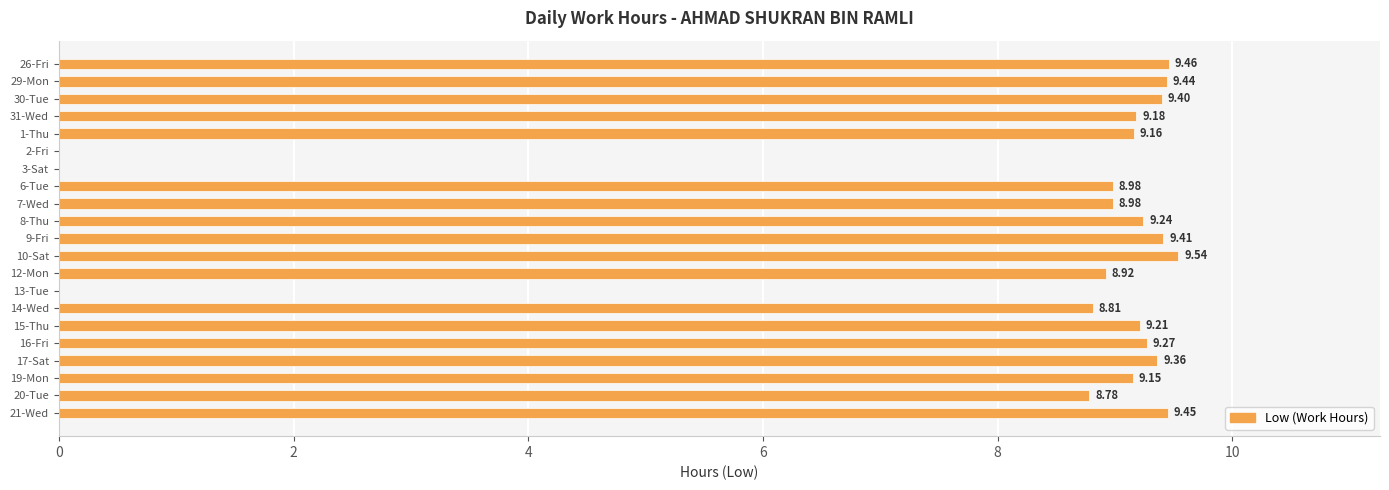

What is the sum of the values at 16-Fri and 1-Thu?

18.4